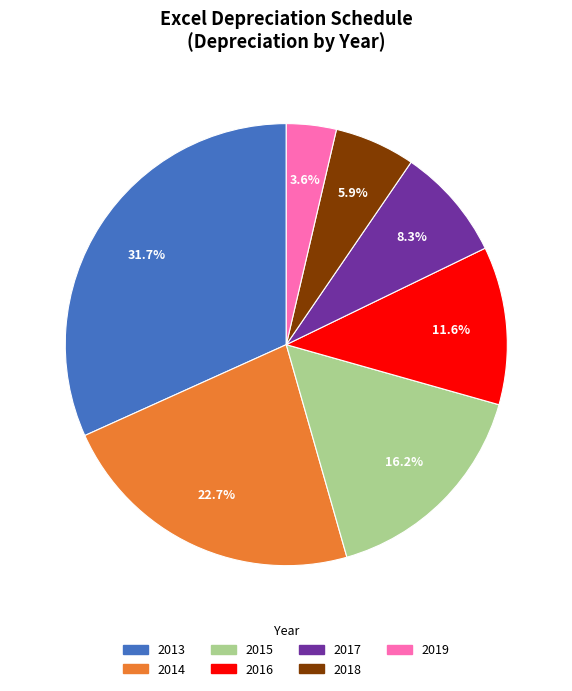

Is there any slice that represents more than half of the pie?

No